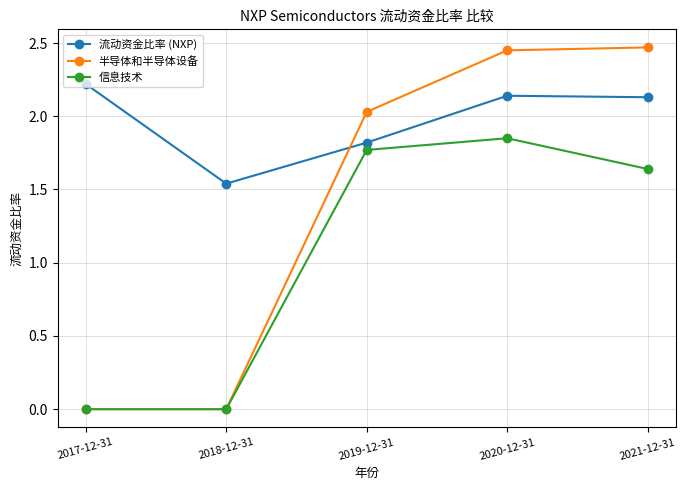

Which series has the widest spread of values?

半导体和半导体设备